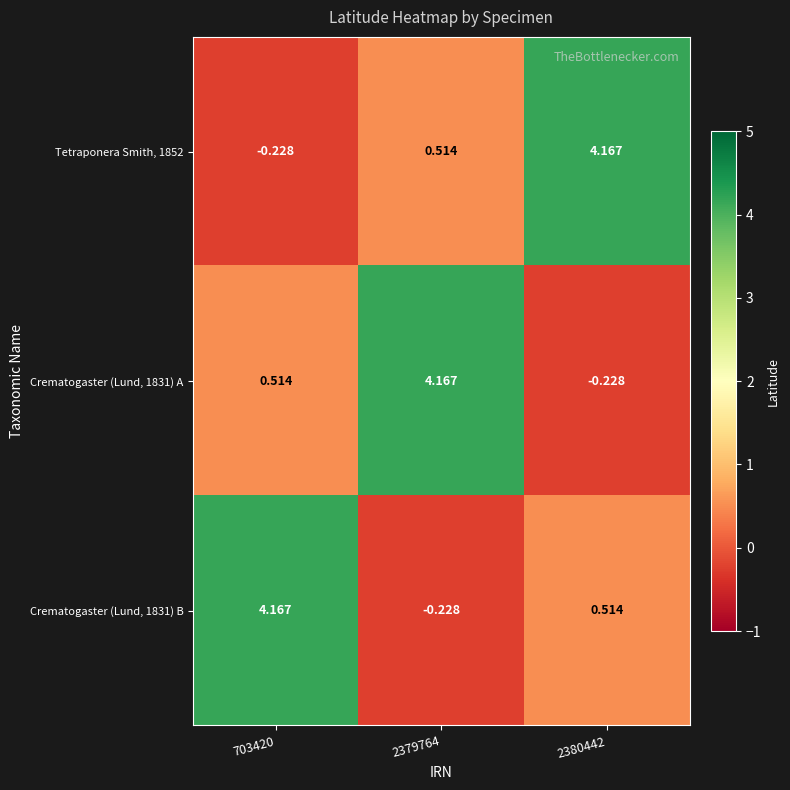

Is the value of Crematogaster (Lund, 1831) A at 2380442 greater than the value of Tetraponera Smith, 1852 at 2379764?

No